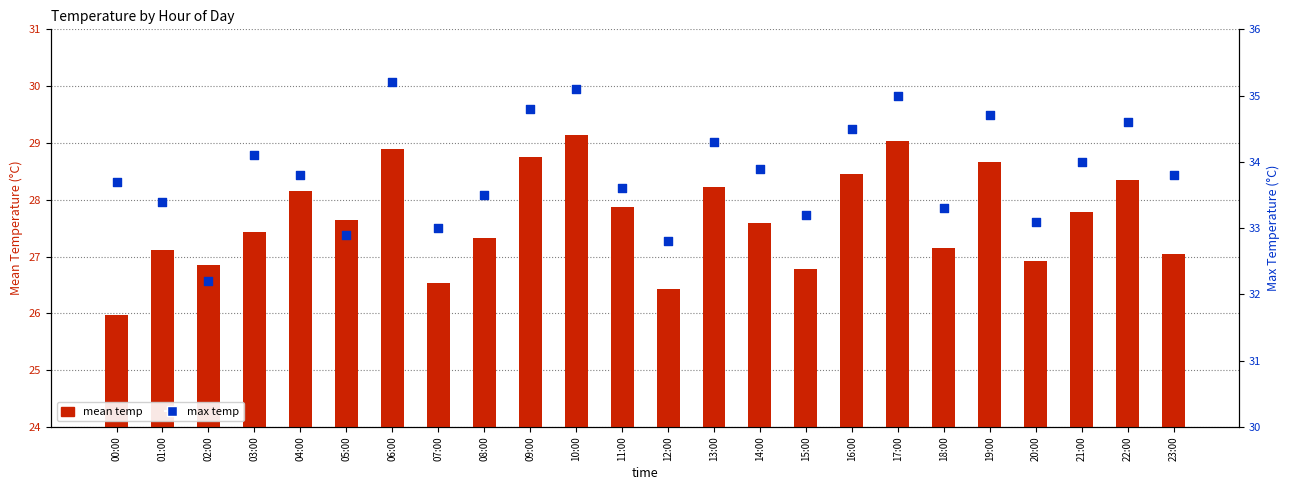

Is the value of max temp at 11:00 greater than the value of mean temp at 16:00?

Yes